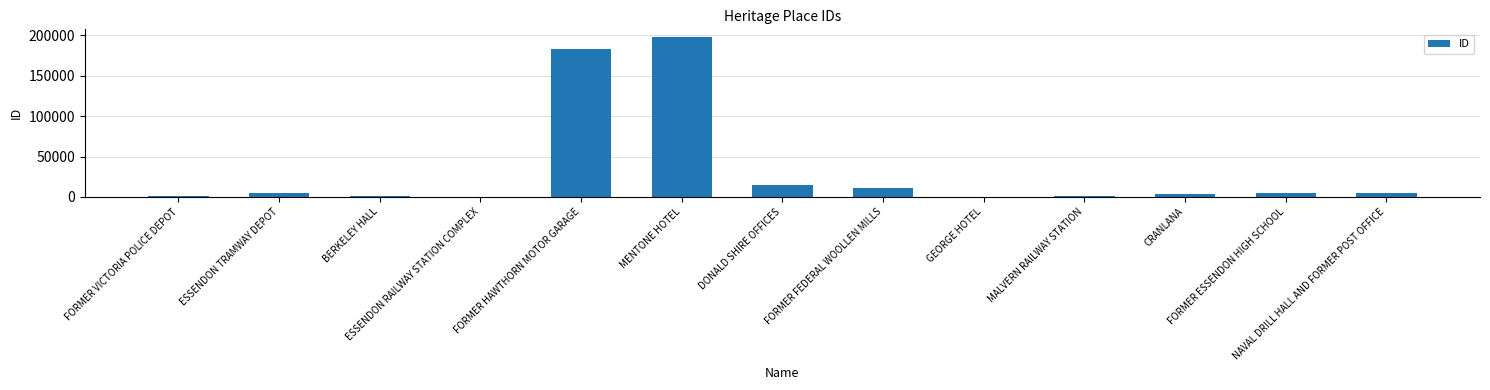

What is the greatest value displayed?

197429